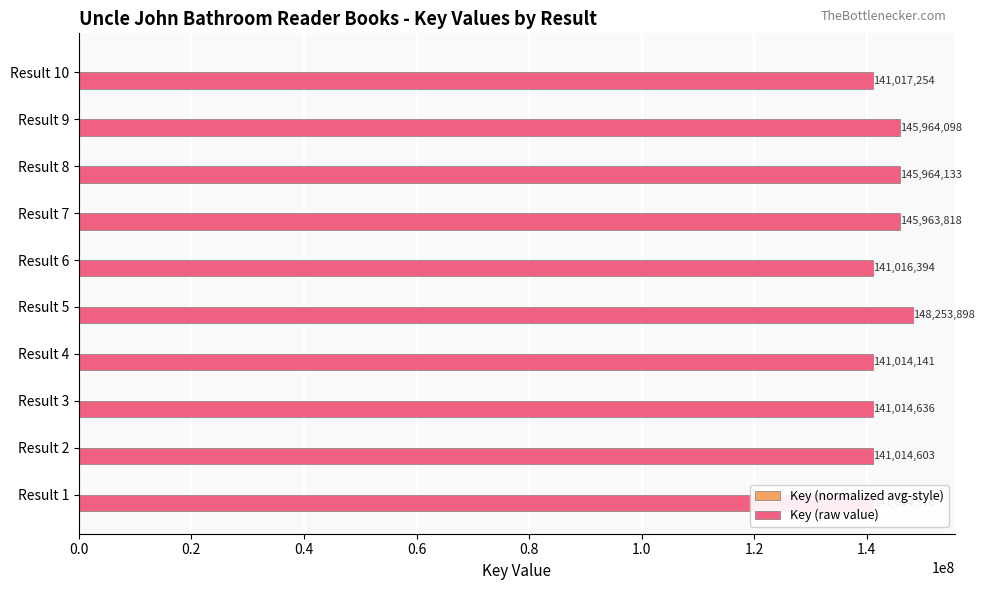

True or false: Key (raw value) has a value of 232006749.5 at Result 1.

False